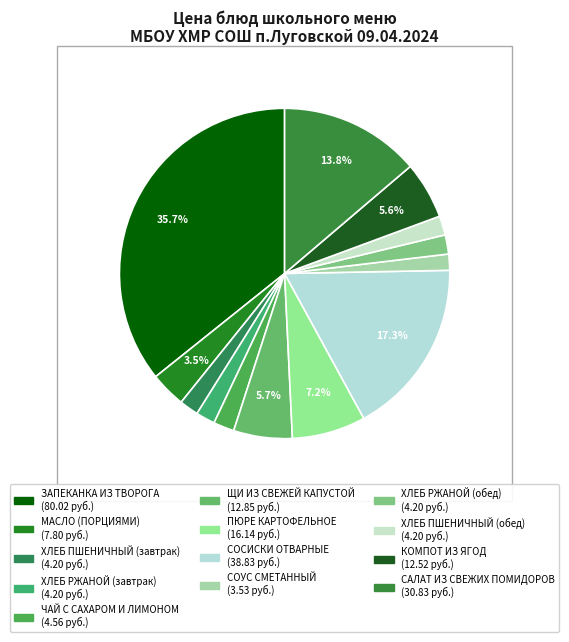

How many segments does this pie chart have?

13